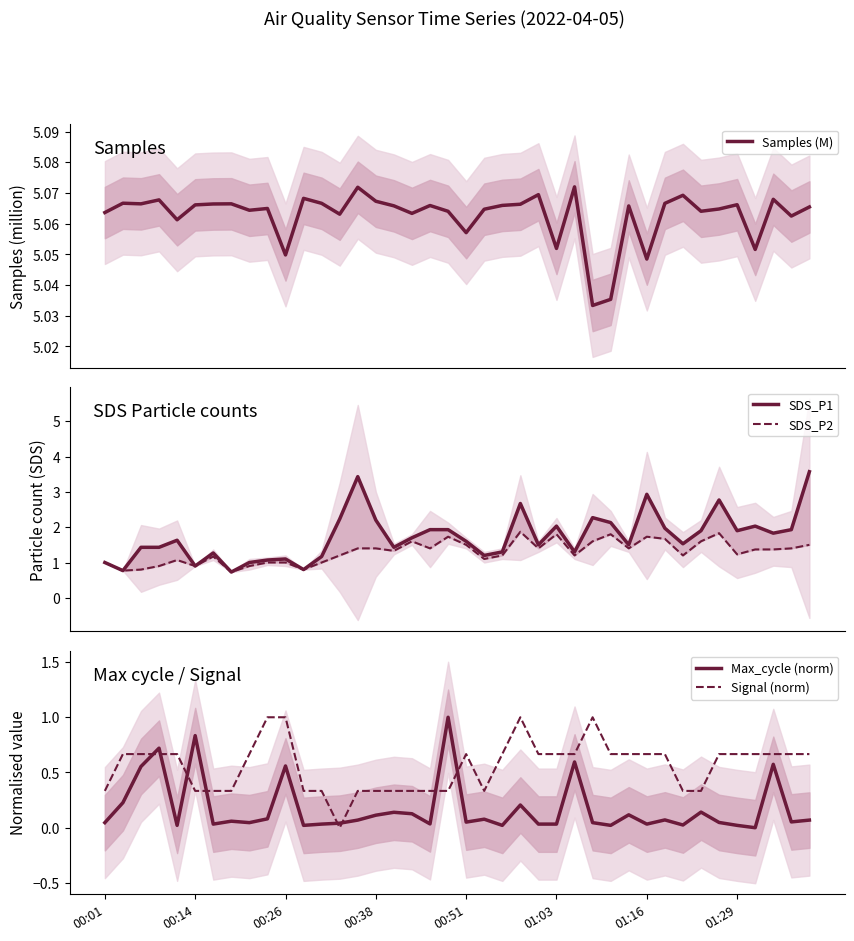

How many data points in SDS_P1 are less than 1?

4